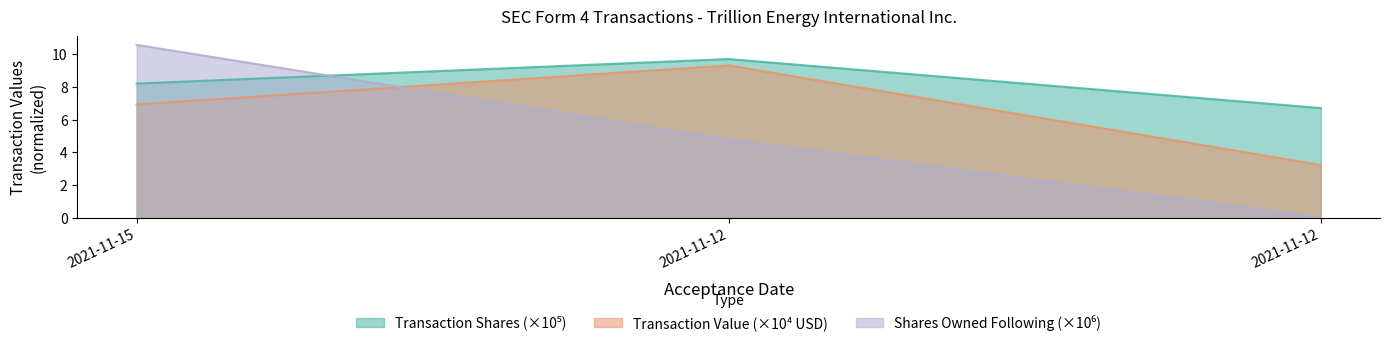

Where does the sharesOwnedFollowingTransaction series first go above 4?

2021-11-15